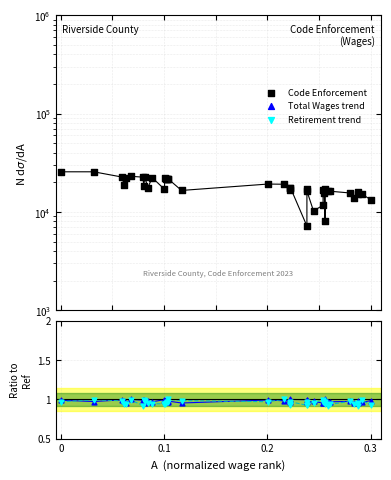

At how many categories does at least one series exceed 2844?

40